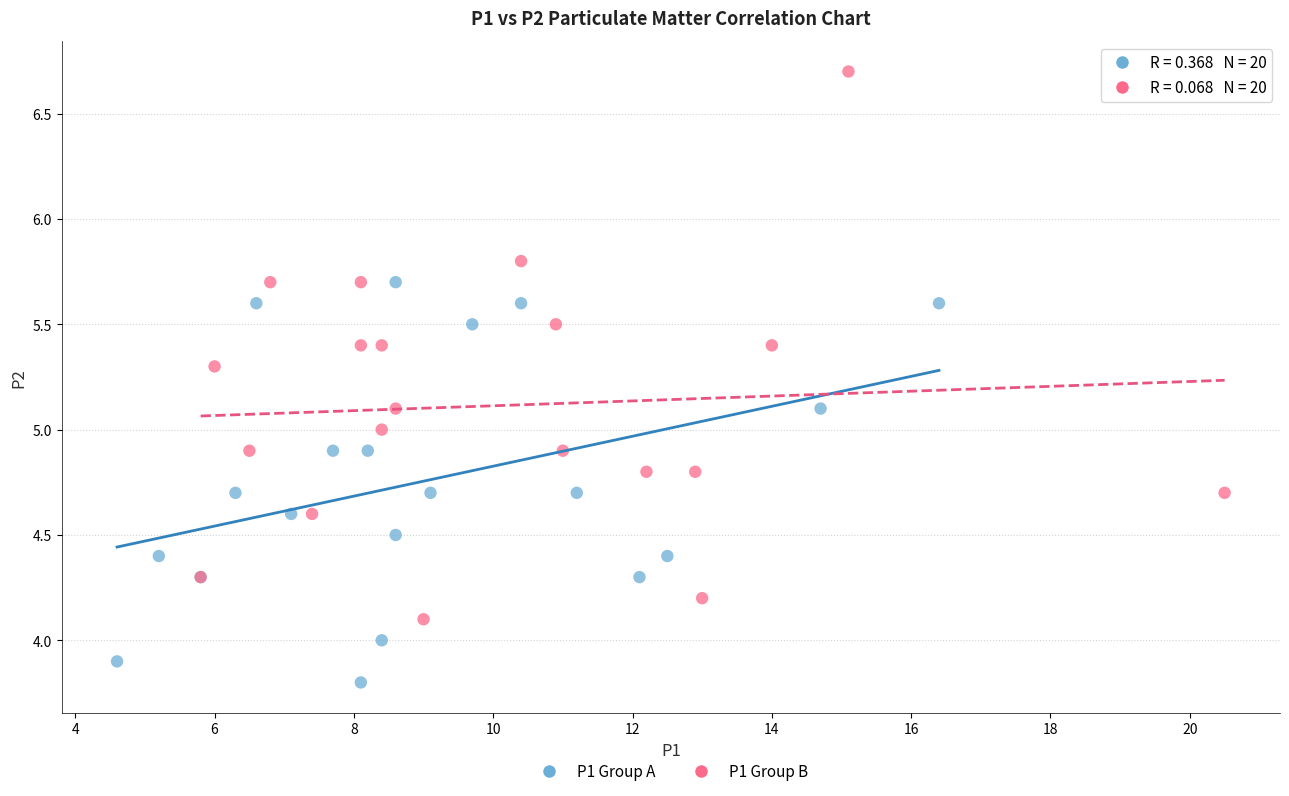

What are all the series names shown in the legend?

P1 Group A, P1 Group B